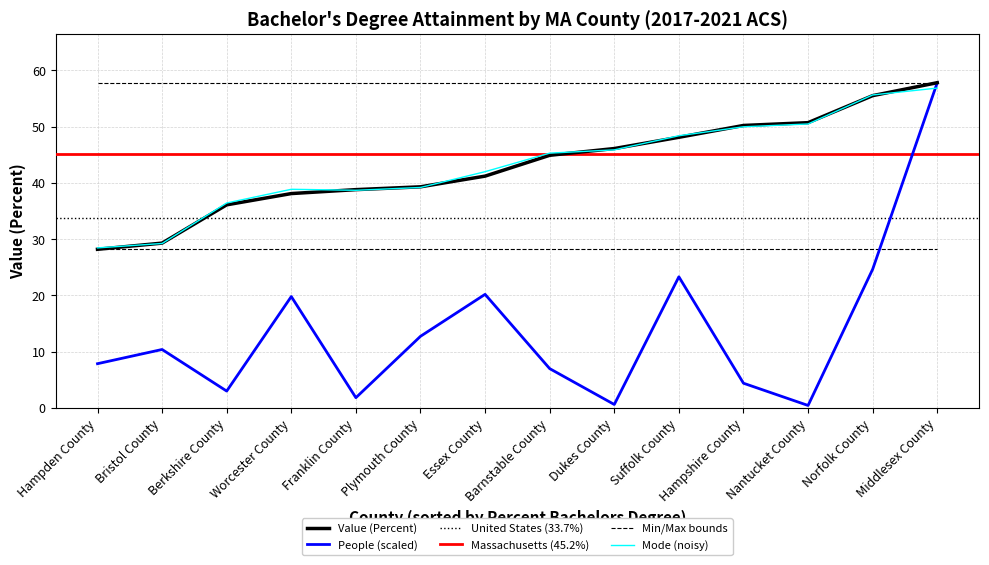

How many intersections are there between People (scaled) and Min/Max bounds?

1